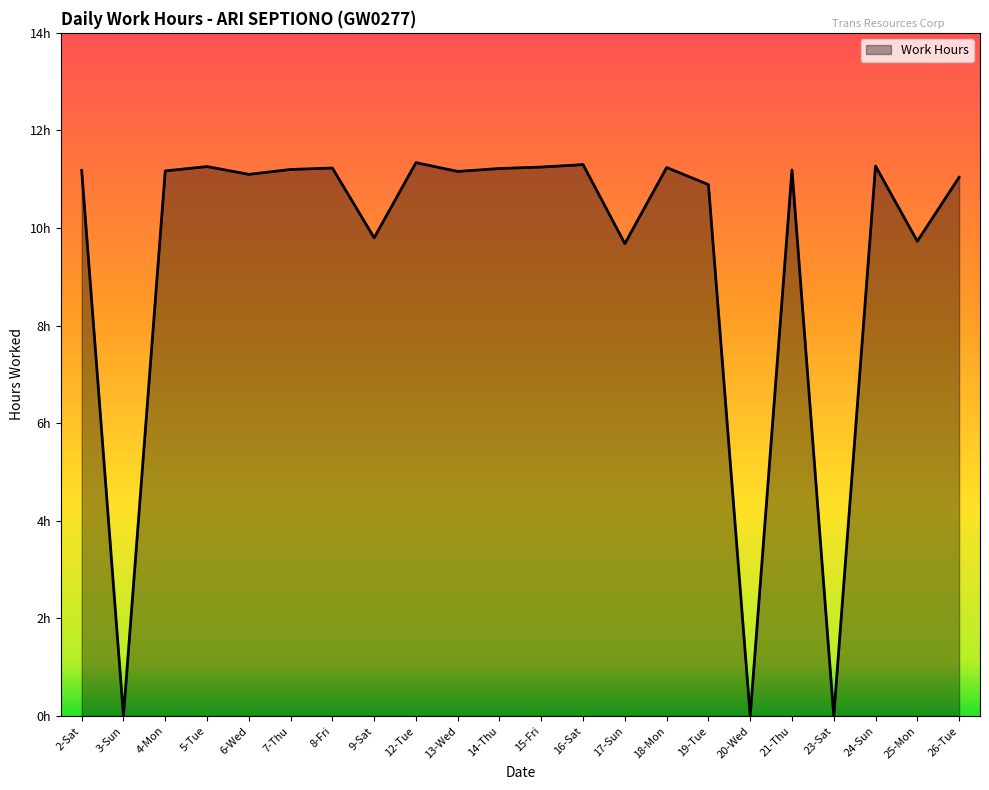

At which label does the data first exceed 11?

2-Sat